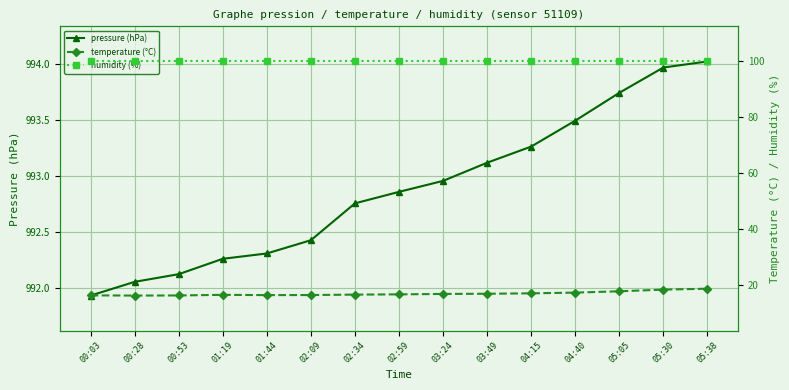

True or false: pressure (hPa) and temperature (°C) cross at least once.

False